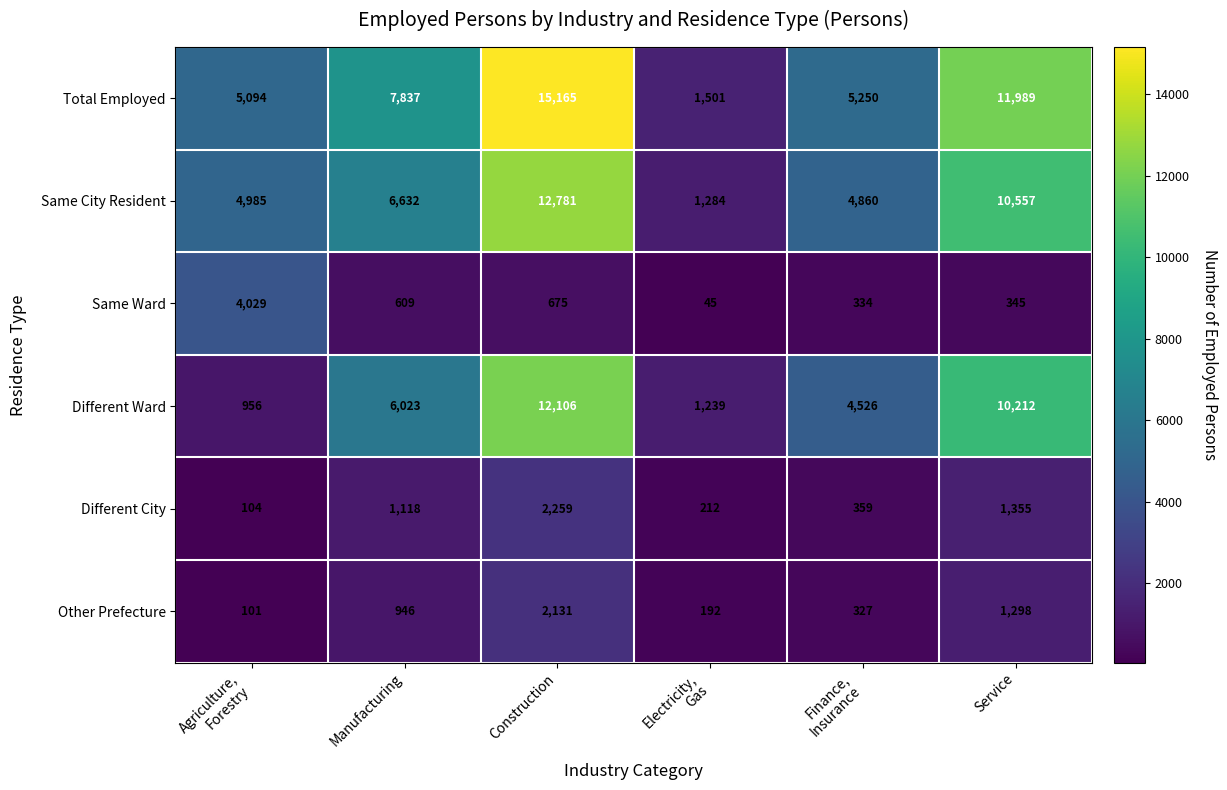

What is the sum of all Same Ward values?

6037